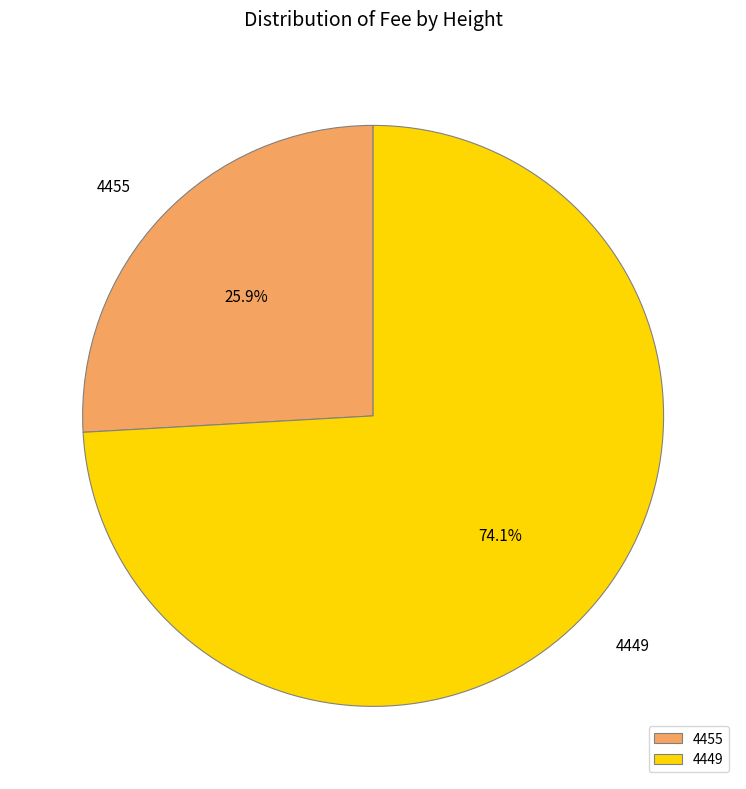

To the nearest percent, what percentage of the pie is 4449?

74%